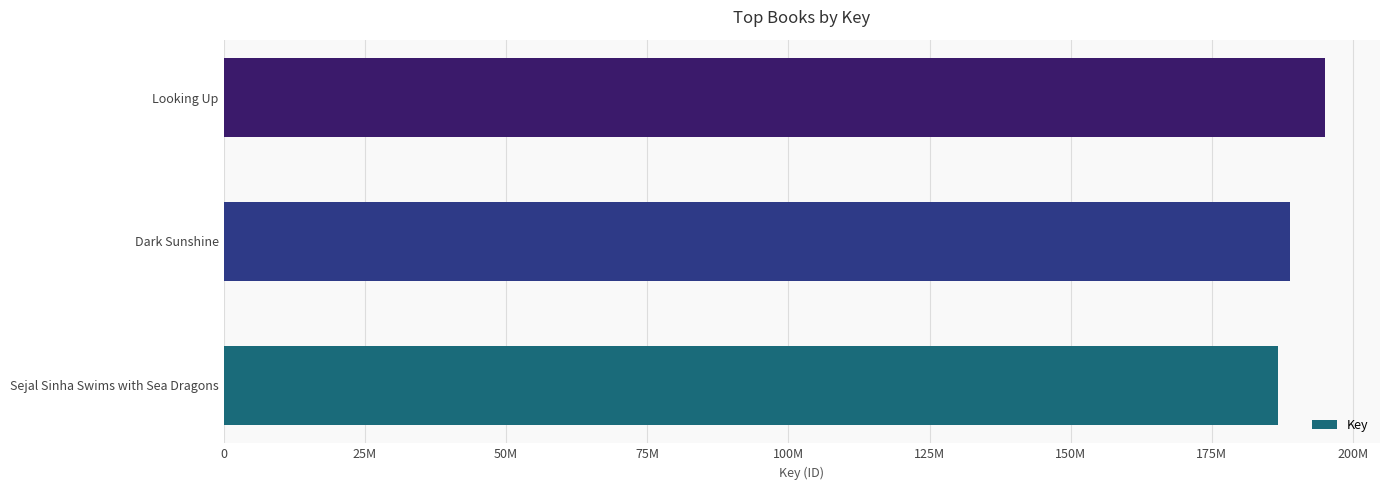

Rank the categories by value from highest to lowest.

Looking Up, Dark Sunshine, Sejal Sinha Swims with Sea Dragons